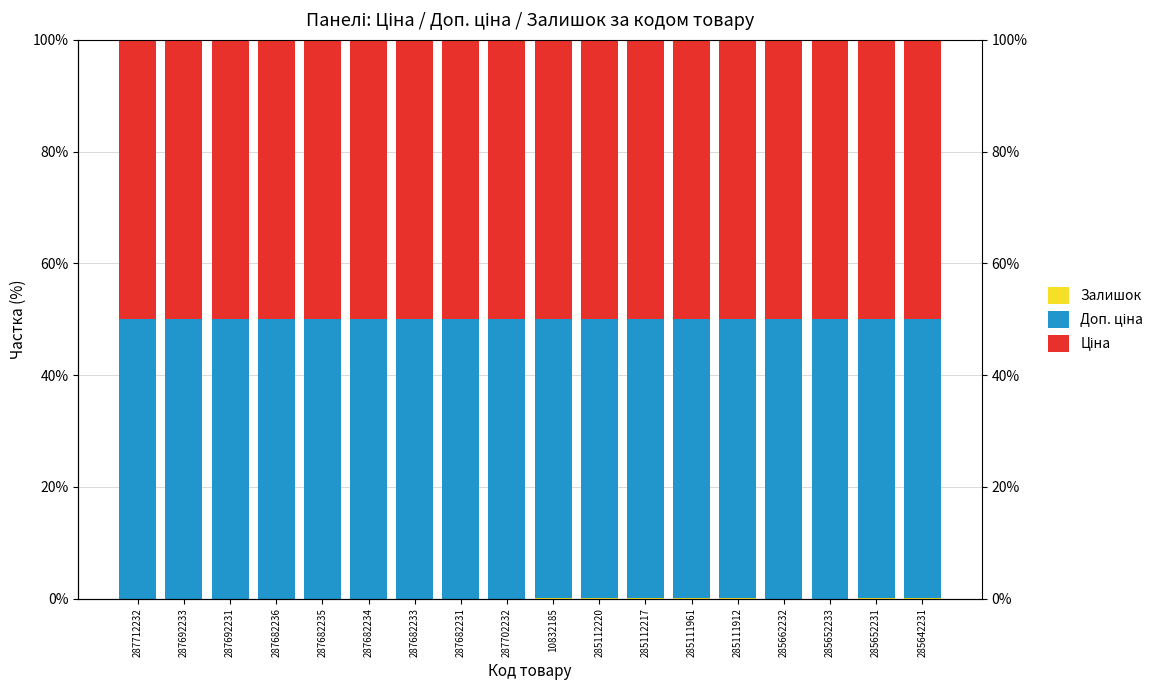

What is the approximate value of Залишок at 285111912?

0.1